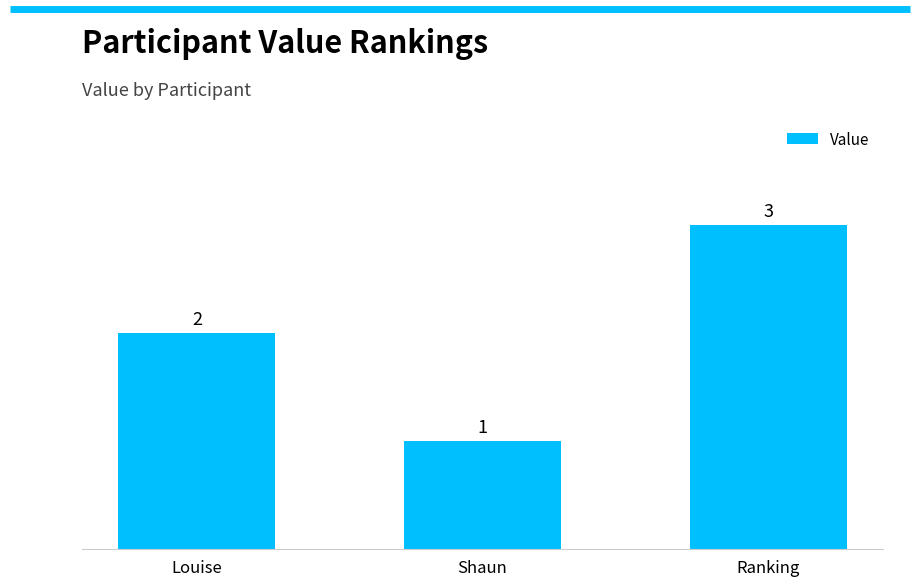

What is the approximate value at Ranking?

3